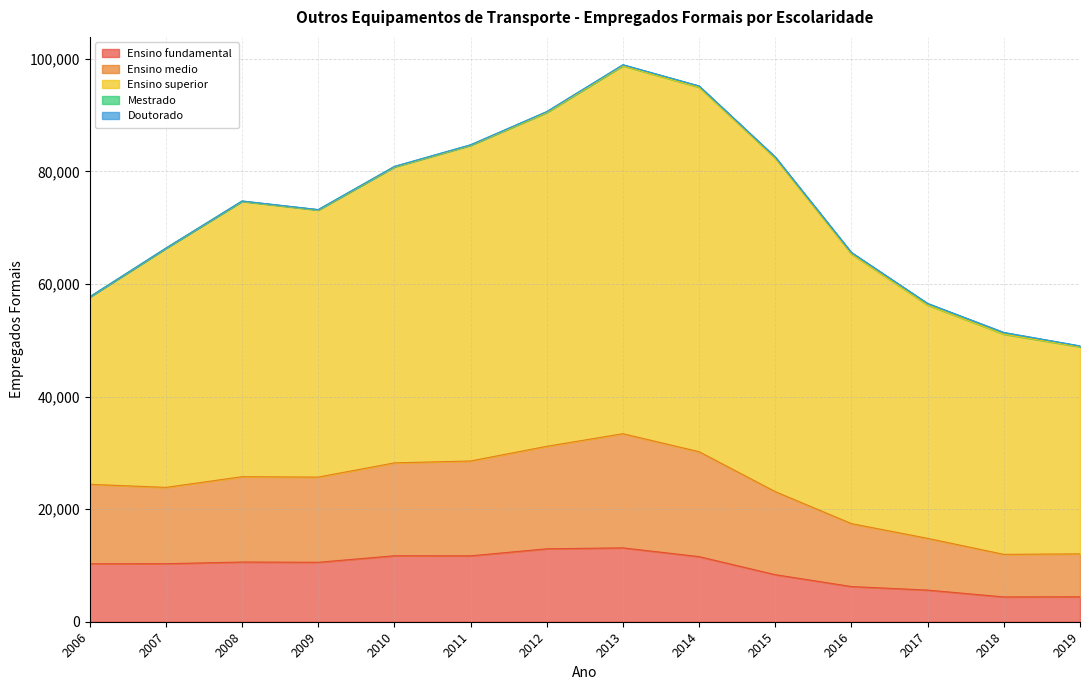

How many data points in Ensino medio are less than 15134?

7